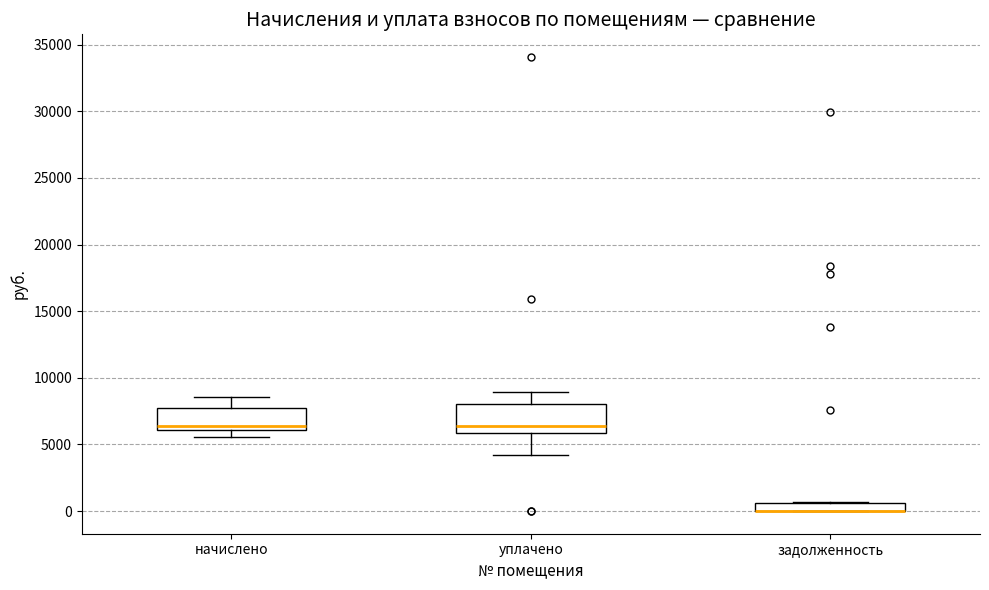

Where does the upper whisker of the box for уплачено end on the y-axis? The values are not printed on the chart, so give them approximately, as read against the axis.

9000